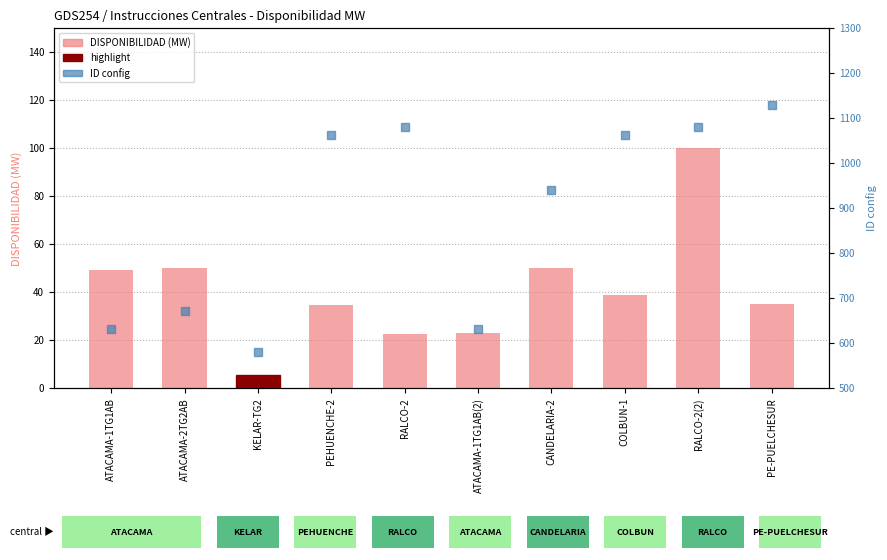

Which series reaches the maximum Y coordinate?

ID config